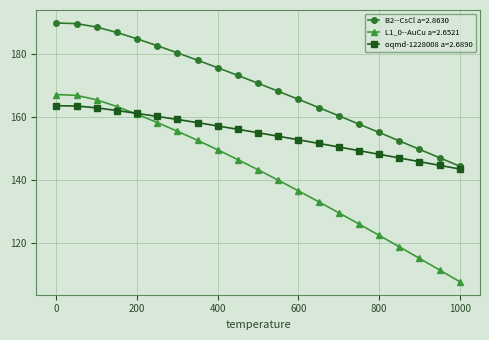

What are all the series names shown in the legend?

B2--CsCl a=2.8630, L1_0--AuCu a=2.6521, oqmd-1228008 a=2.6890